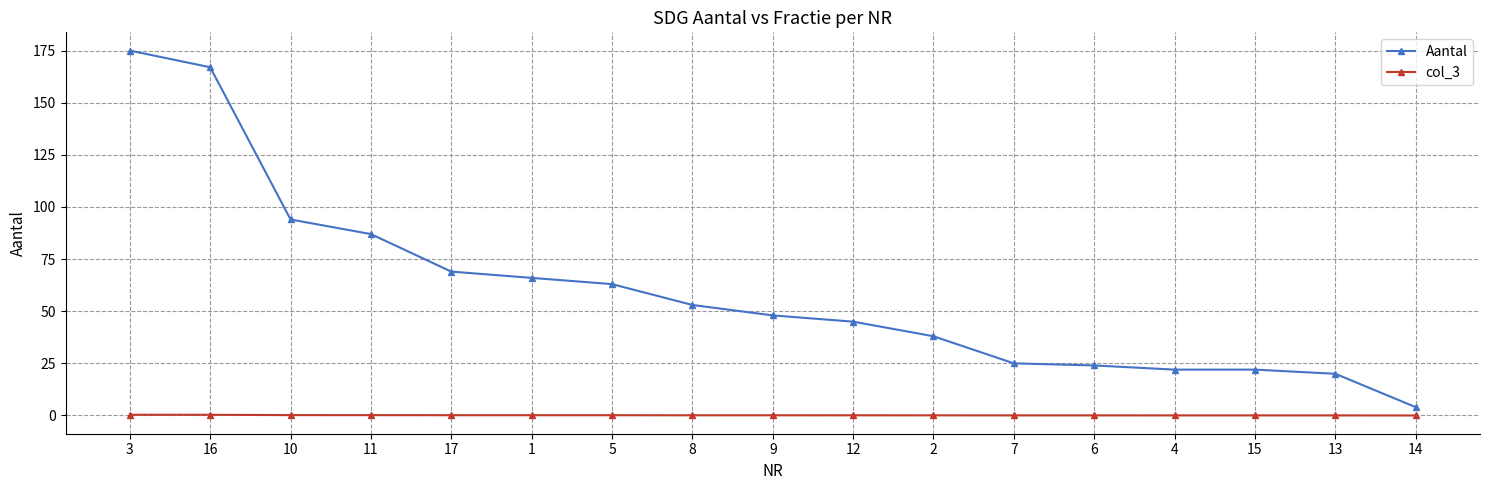

What are all the series names shown in the legend?

Aantal, col_3